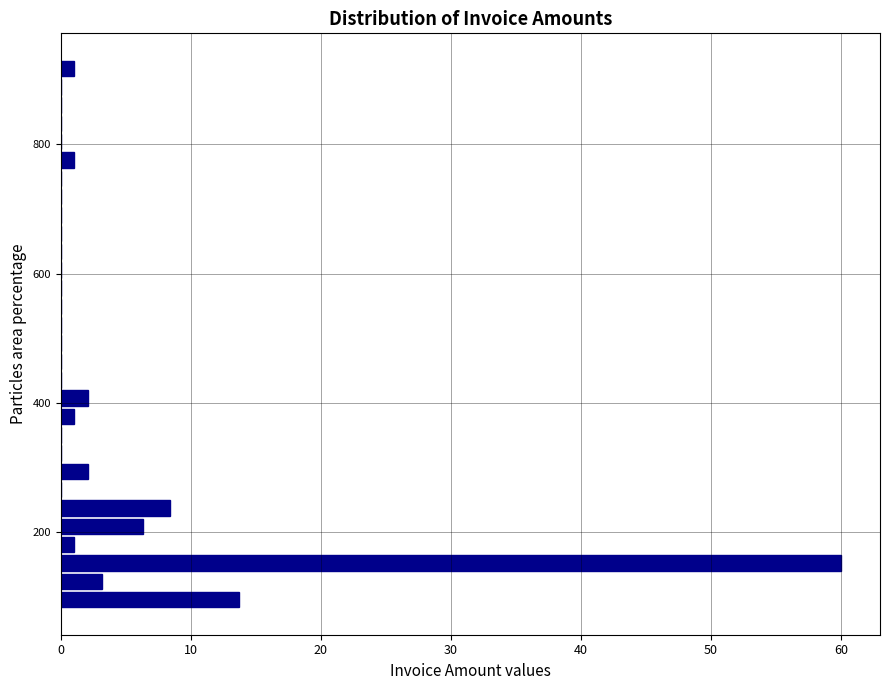

Around what value on the y-axis is the longest bar? Give the approximate position of its centre, as read against the axis.

160